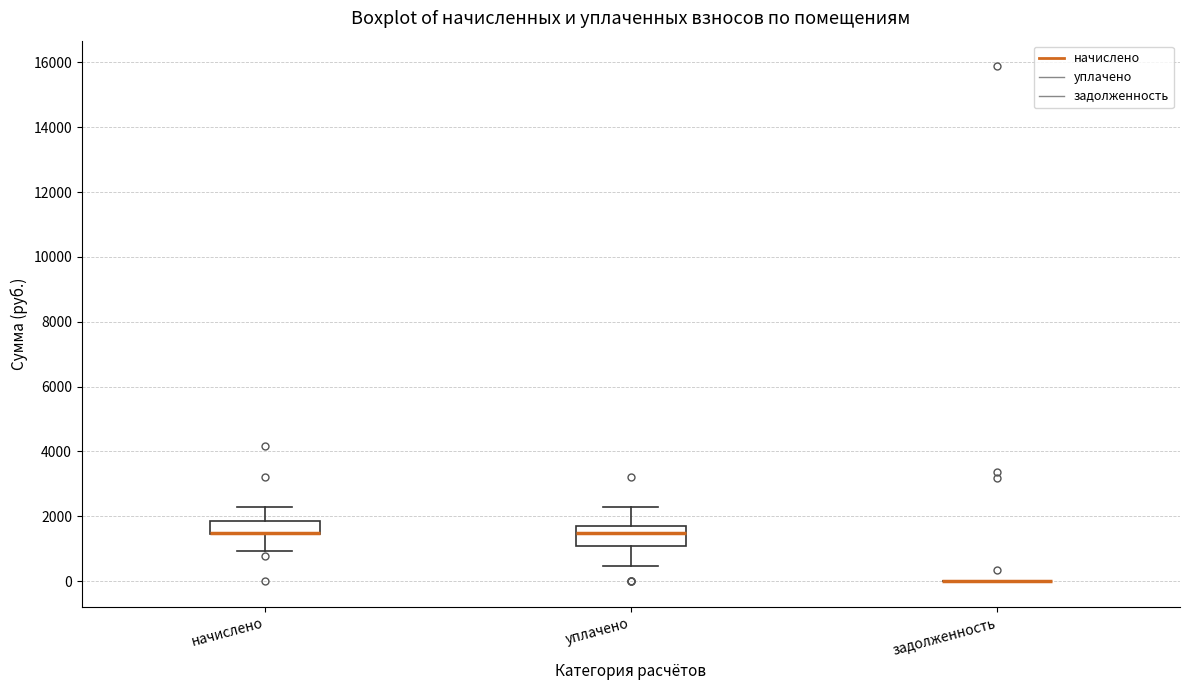

Reading left to right, transcribe this box plot: for each box, give where its median line is, the range the box spans, and where its two whiskers end, as read against the y-axis. The values are not printed on the chart, so give them approximately, as read against the axis.

начислено: median 1400 (drawn on the box's lower edge), box 1400 to 1800, whiskers 1000 to 2200
уплачено: median 1400, box 1000 to 1800, whiskers 400 to 2200
задолженность: box collapsed to a line at 0, whiskers 0 to 0